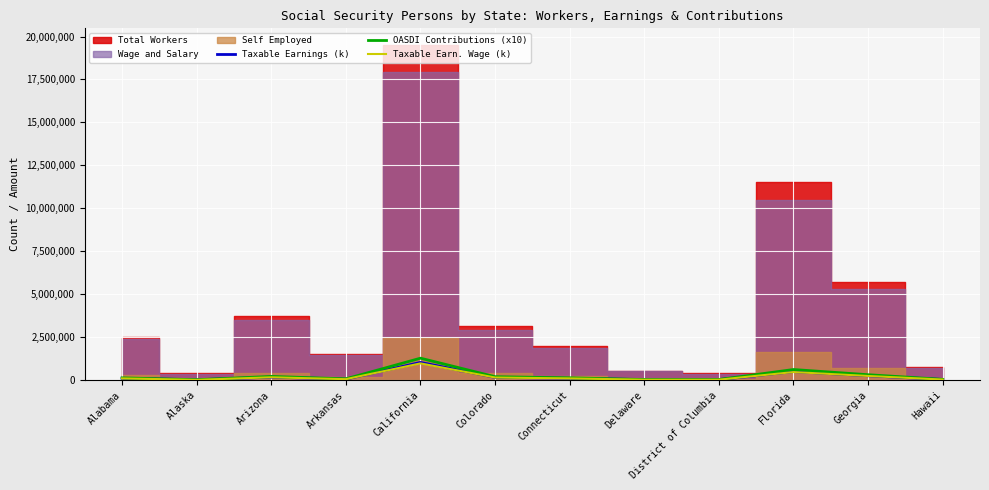

What is the highest value of the OASDI Contributions (x10) series?

1276639.7